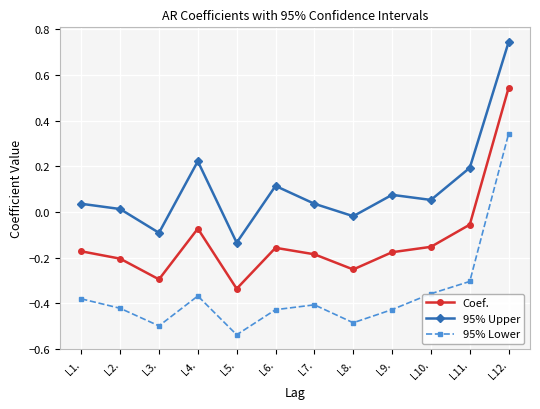

True or false: 95% Upper and 95% Lower intersect in this chart.

False